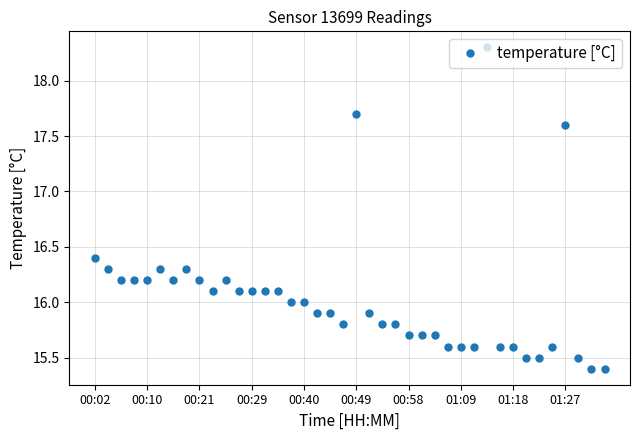

What is the difference between the second highest and second lowest values?

2.3